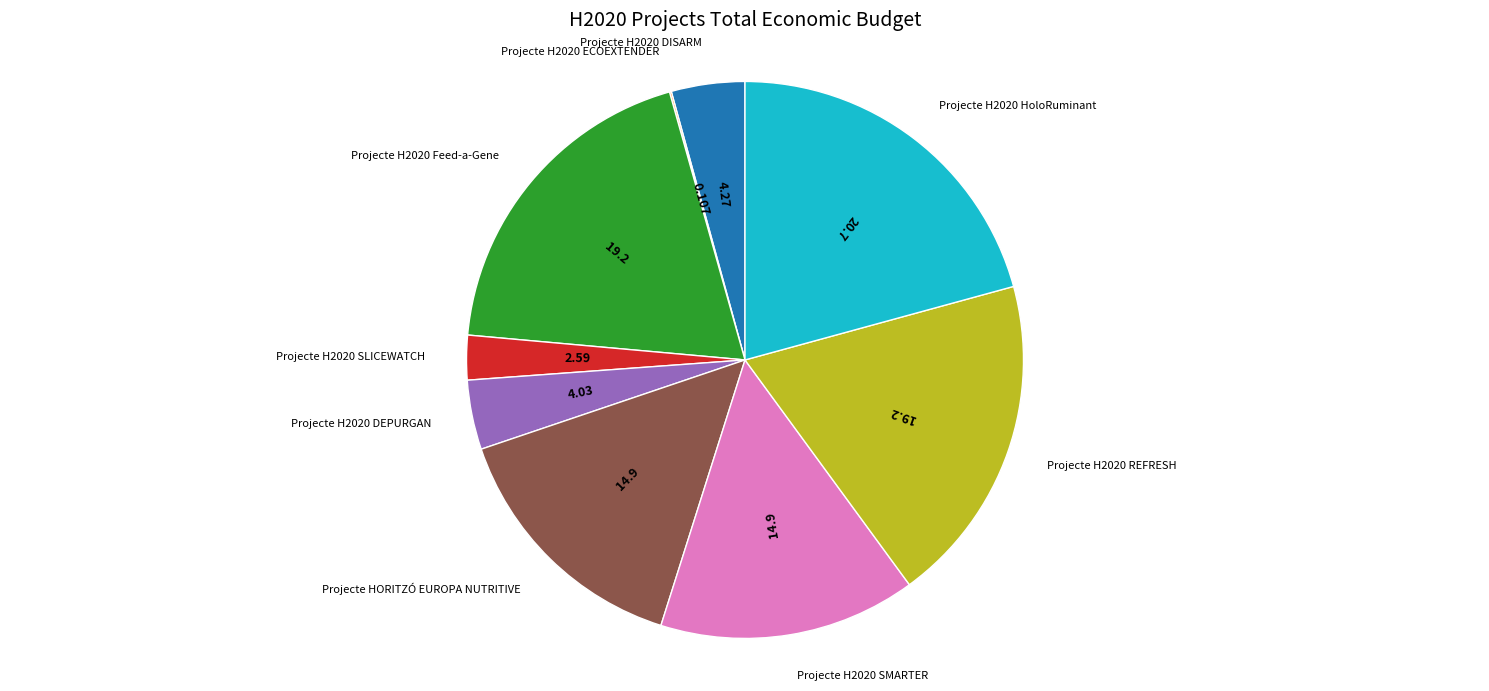

Is there a majority slice in this chart?

No